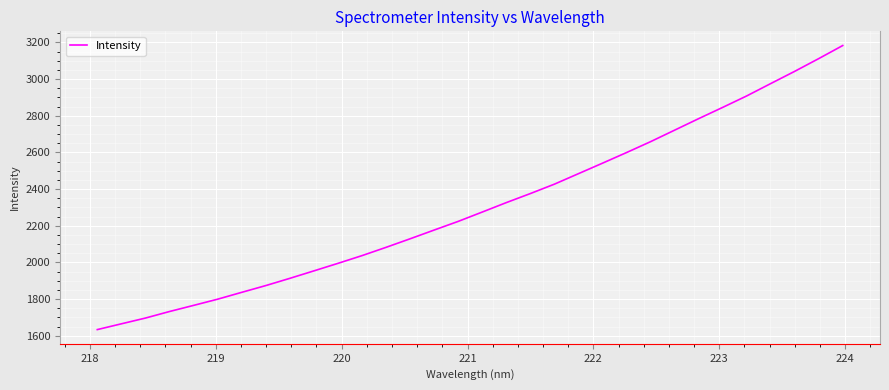

What is the greatest value displayed?

3183.2